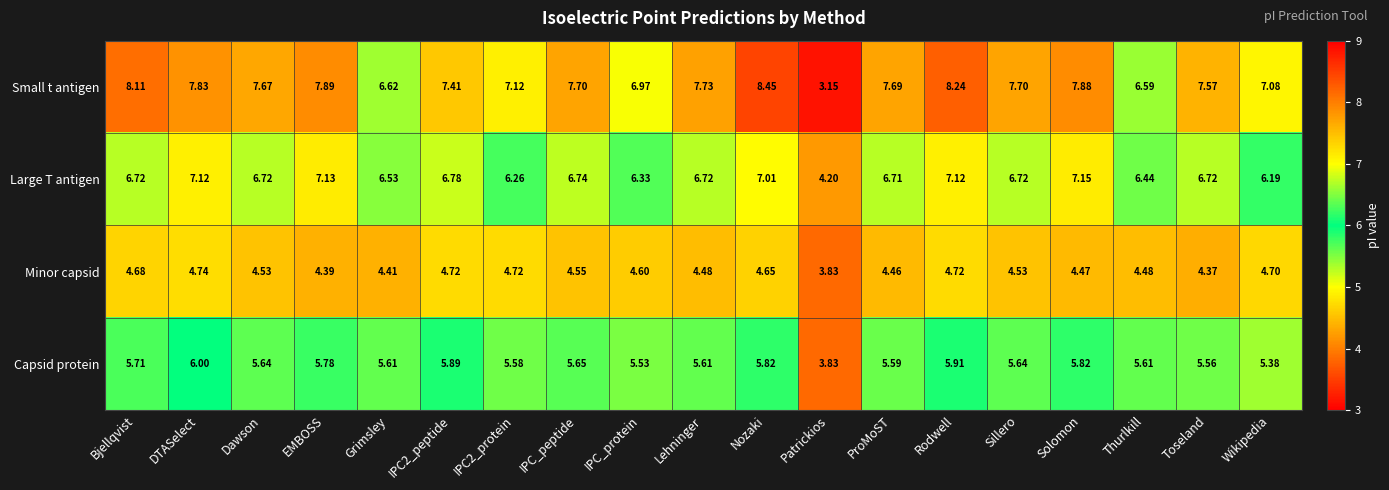

At which label is Minor capsid closest to 4?

Patrickios